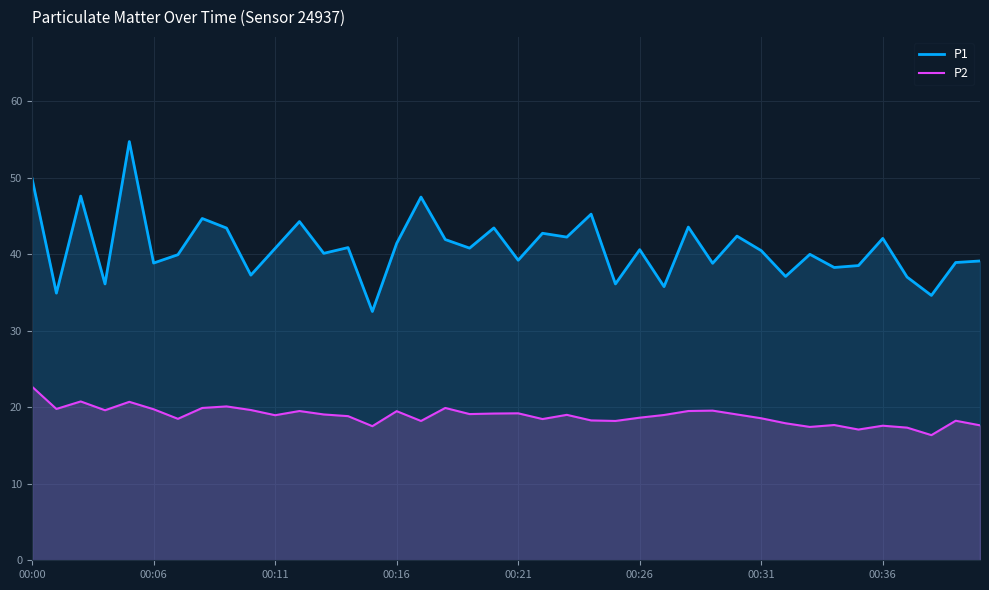

What is the maximum value shown in the chart?

54.7